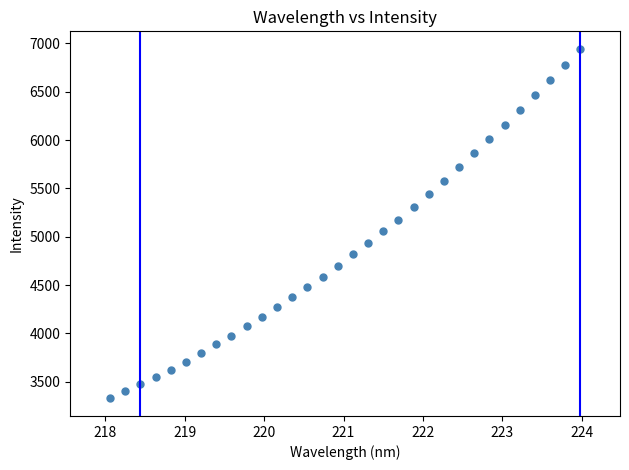

What is the range of Y values (max minus min)?

3616.4